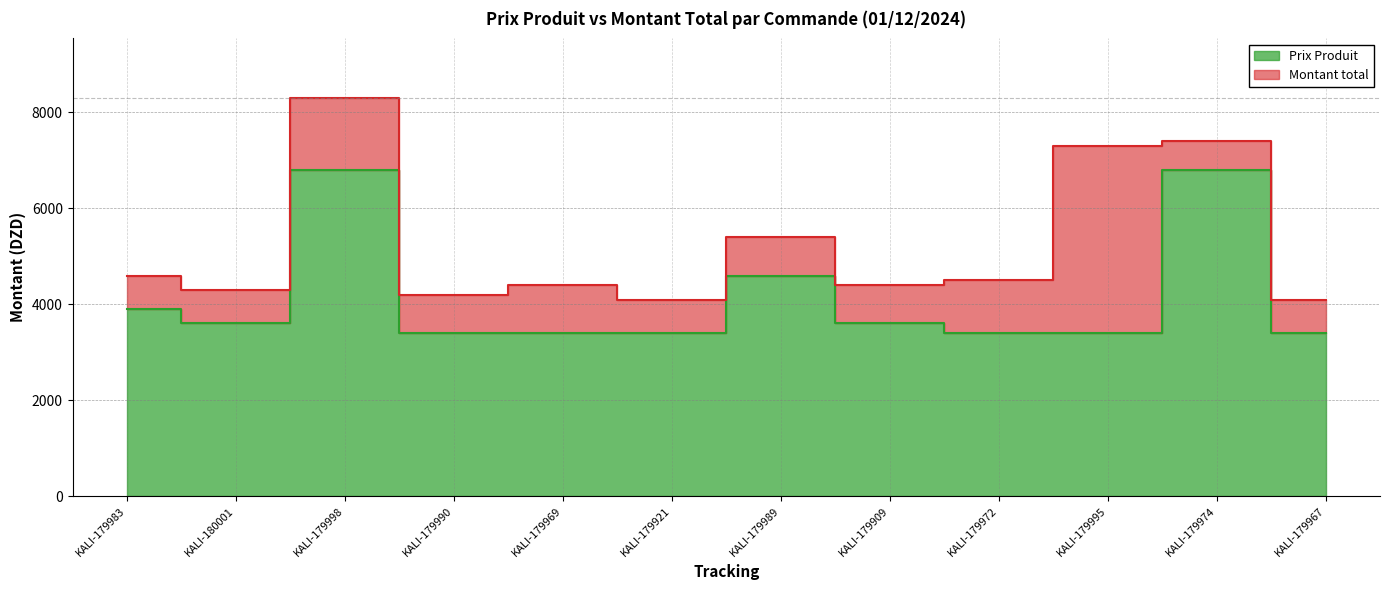

Rank the series at KALI-179974 from highest to lowest value.

Montant total, Prix Produit